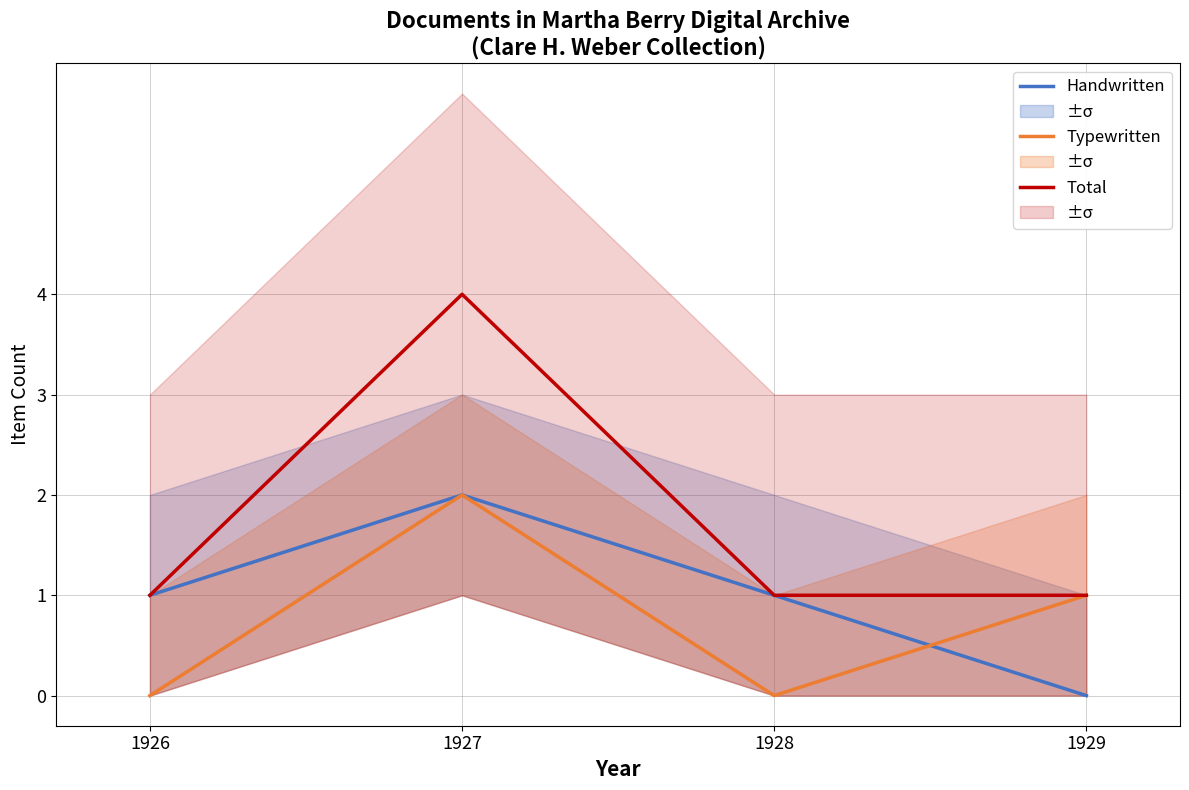

After their last crossing, which series has the higher values: Typewritten or Handwritten?

Typewritten